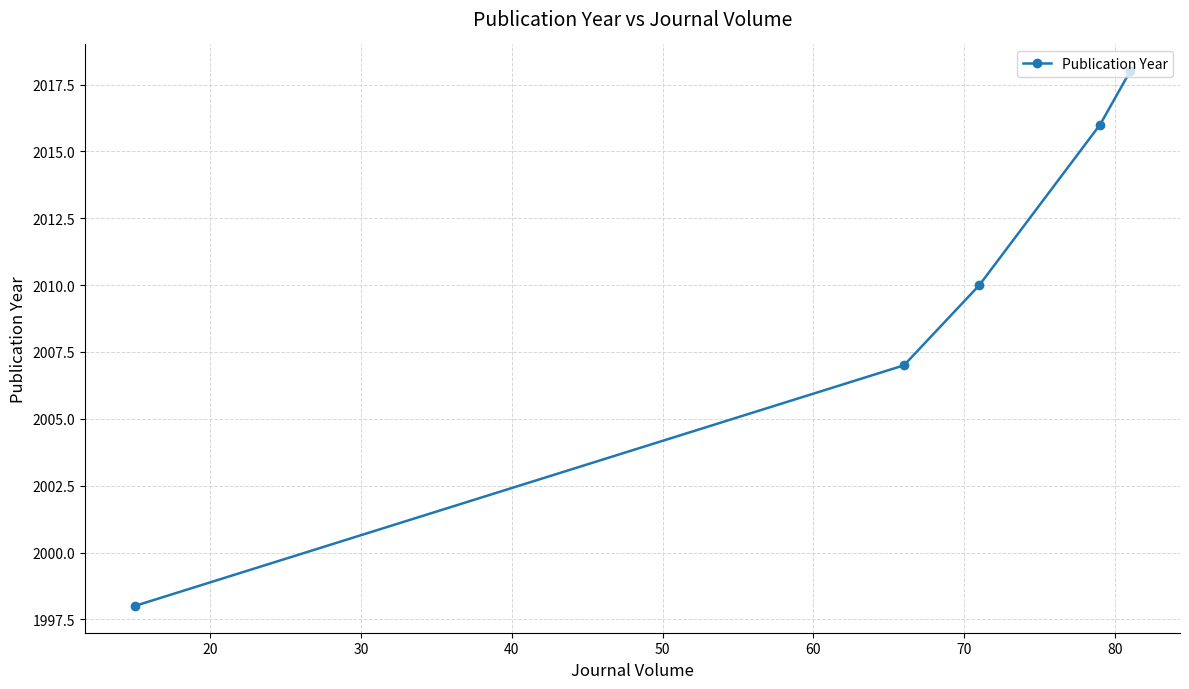

What is the smallest value displayed?

1998